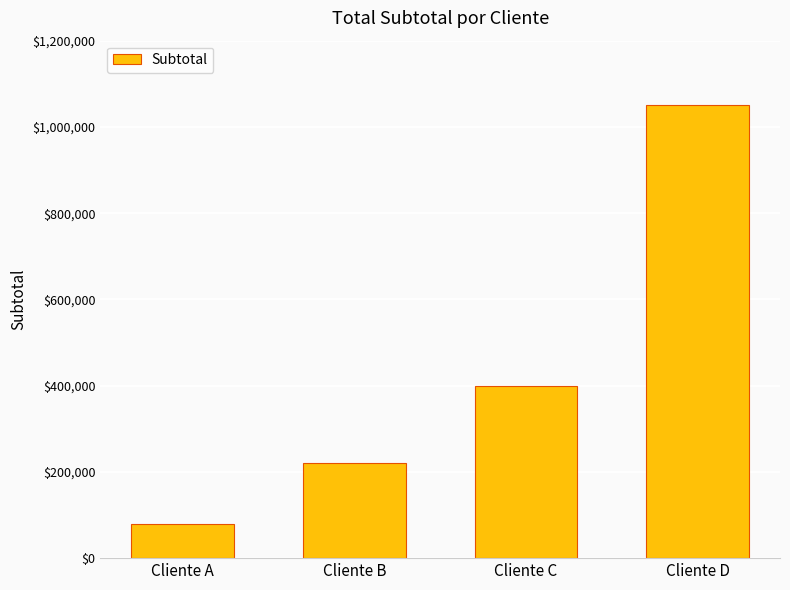

At which label is the value closest to 565000?

Cliente C